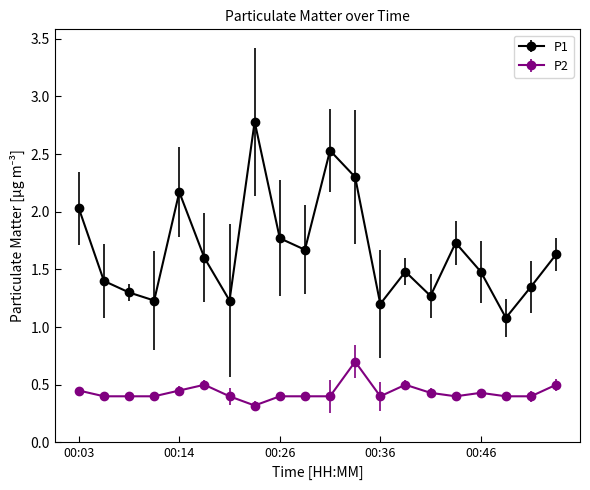

At how many categories does at least one series exceed 1?

20